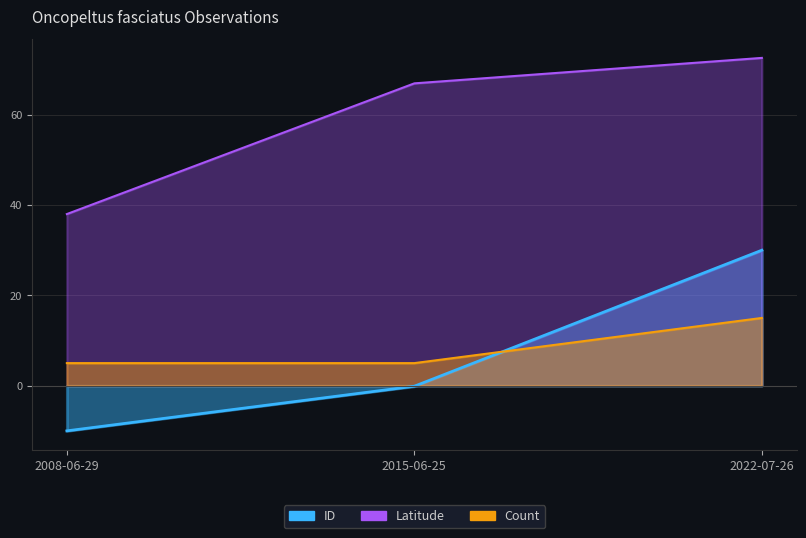

How many ID values are between -10 and 30?

3